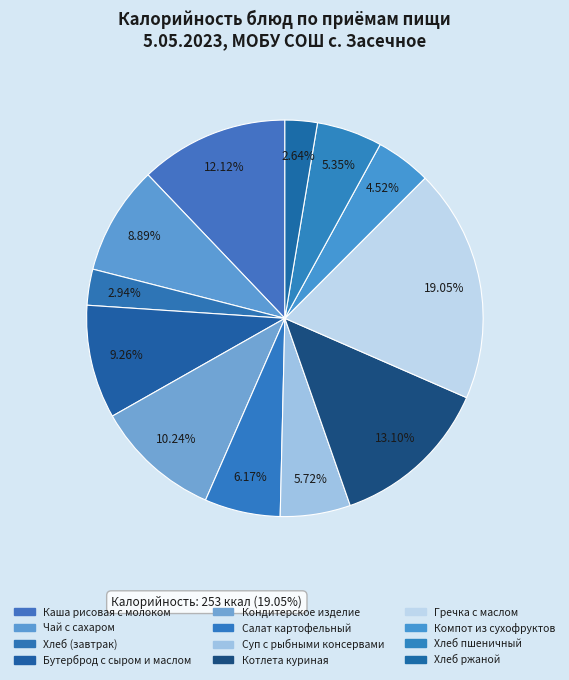

True or false: Хлеб (завтрак) accounts for 3% of the total.

True